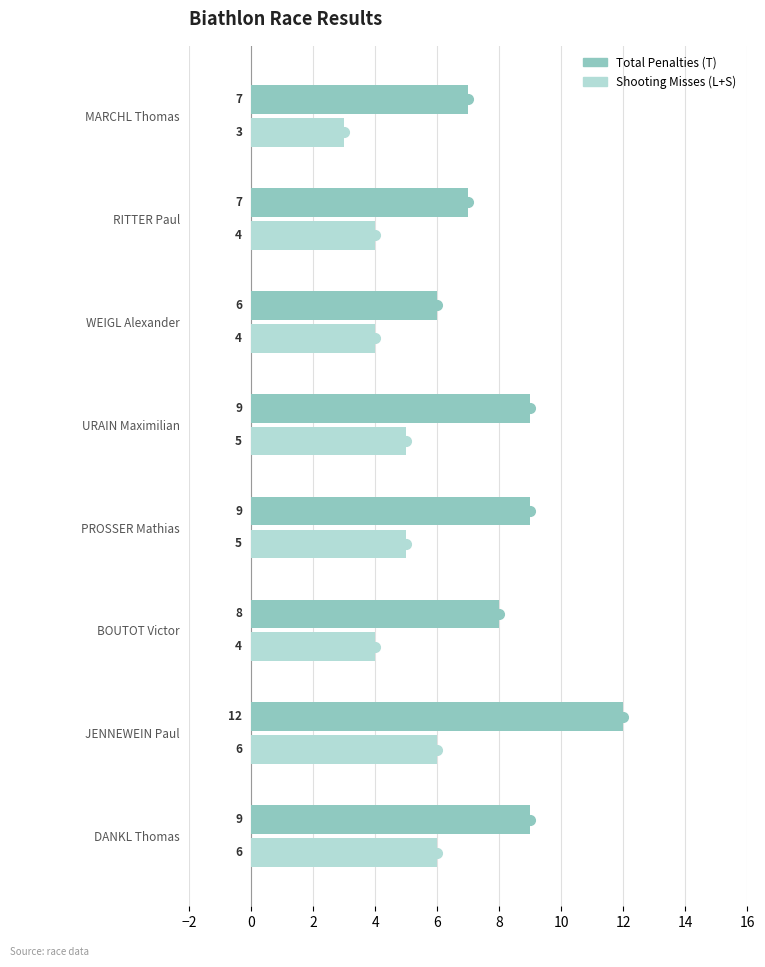

What is the lowest value of the Shooting Misses (L+S) series?

3